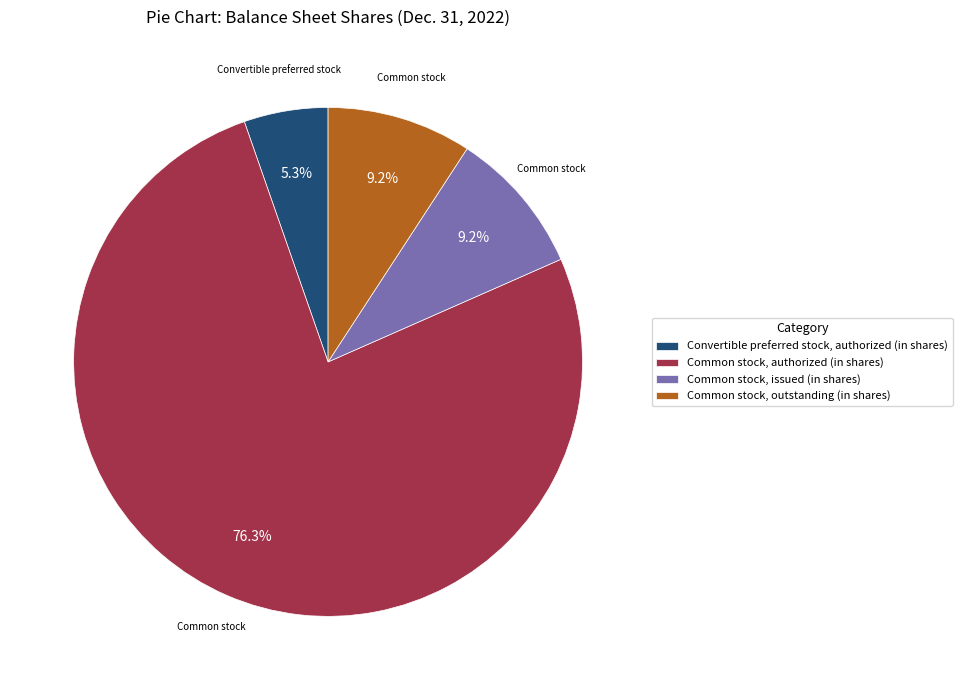

Do Common stock, outstanding (in shares) and Common stock, issued (in shares) together represent more than half of the pie?

No